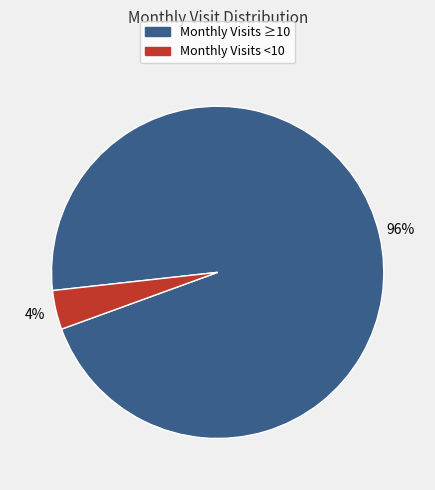

Is it true that Monthly Visits <10 is 4% of the pie?

True